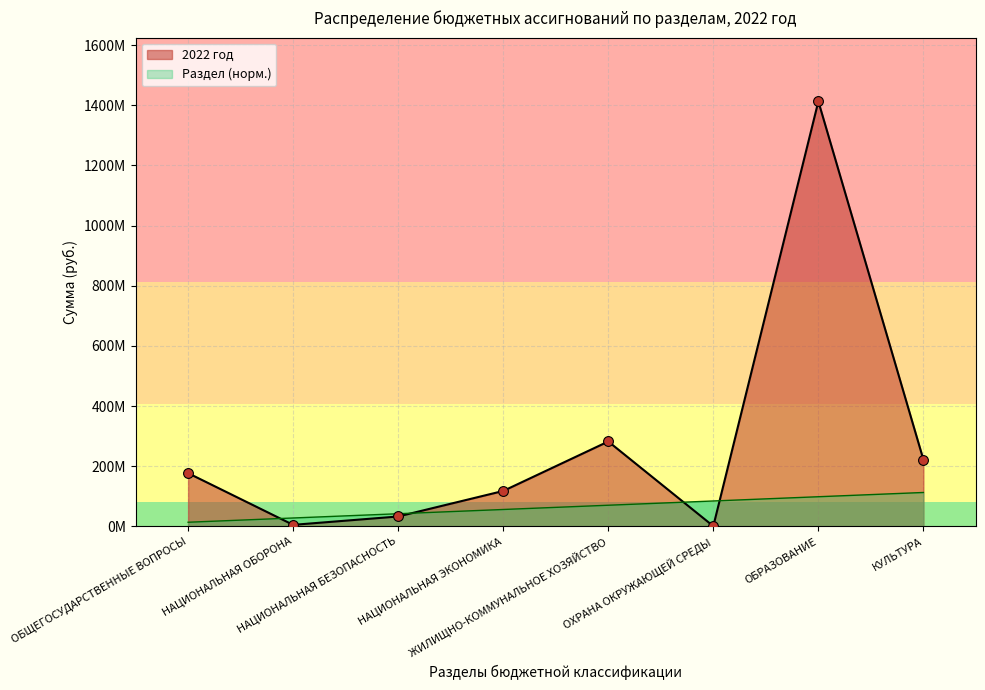

What is the total value across all series at НАЦИОНАЛЬНАЯ ОБОРОНА?

33698184.6